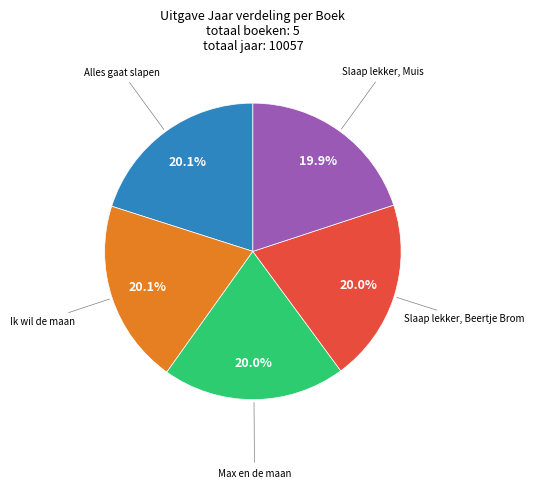

To the nearest percent, what is the average slice percentage?

20%